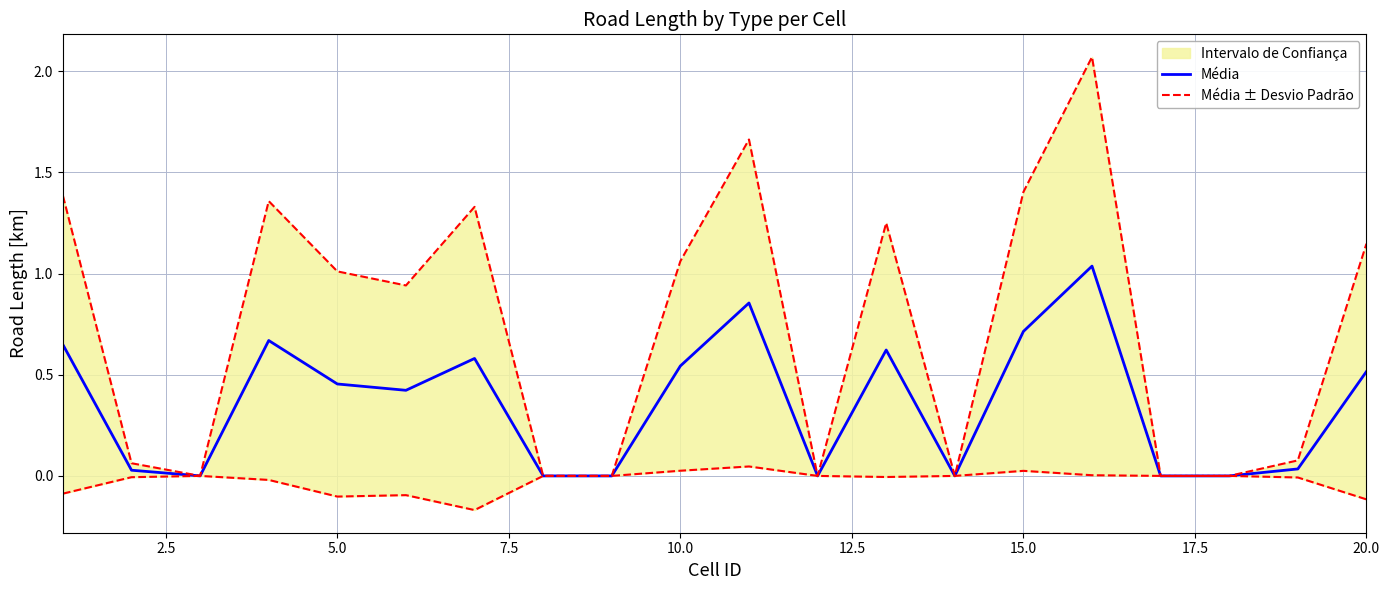

The Média series shows 0.7 at 5.0. True or false?

False